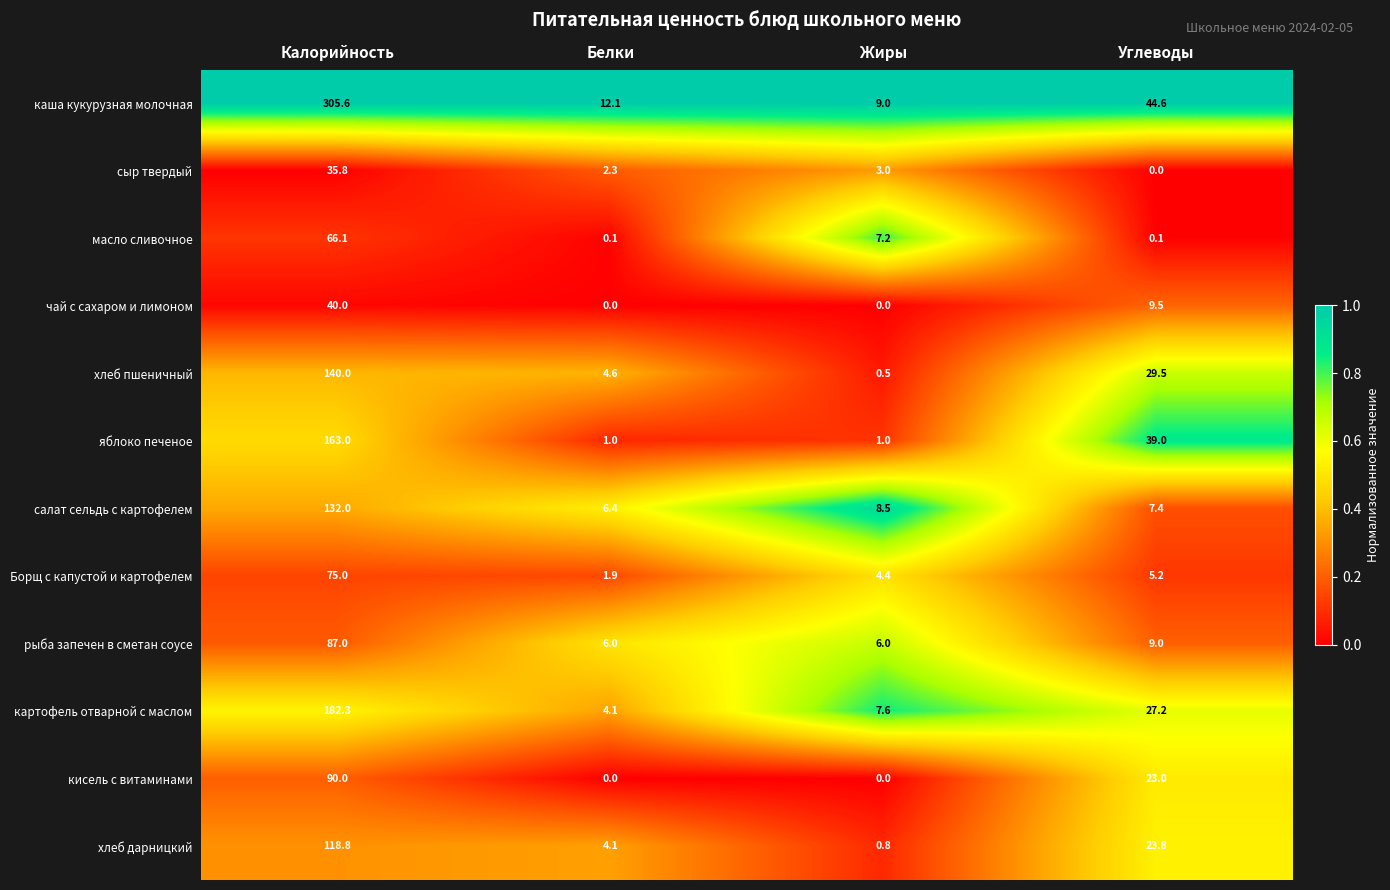

Is it true that кисель с витаминами equals 90.0 at Калорийность?

True